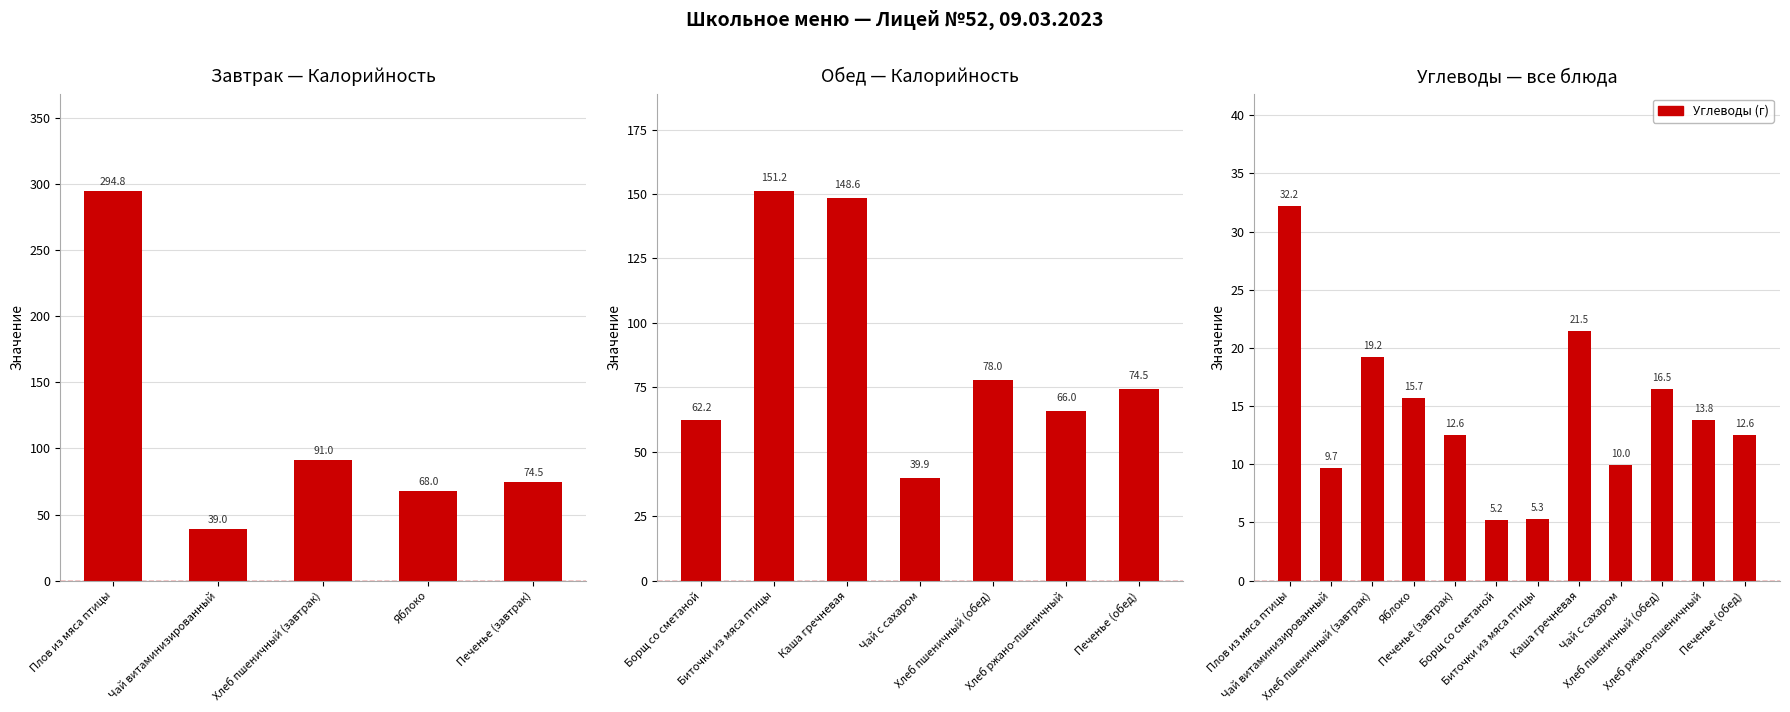

What is the label of the 2nd bar from the left?

Чай витаминизированный